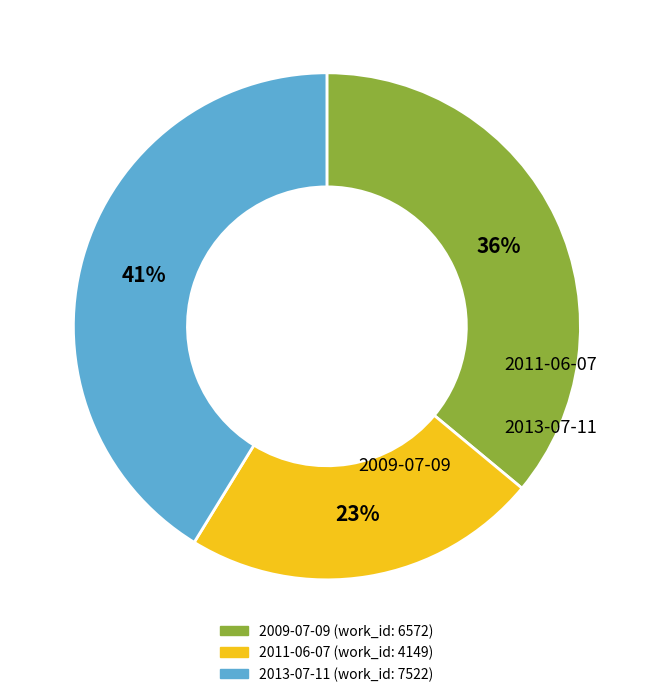

Is there any slice that represents more than half of the pie?

No